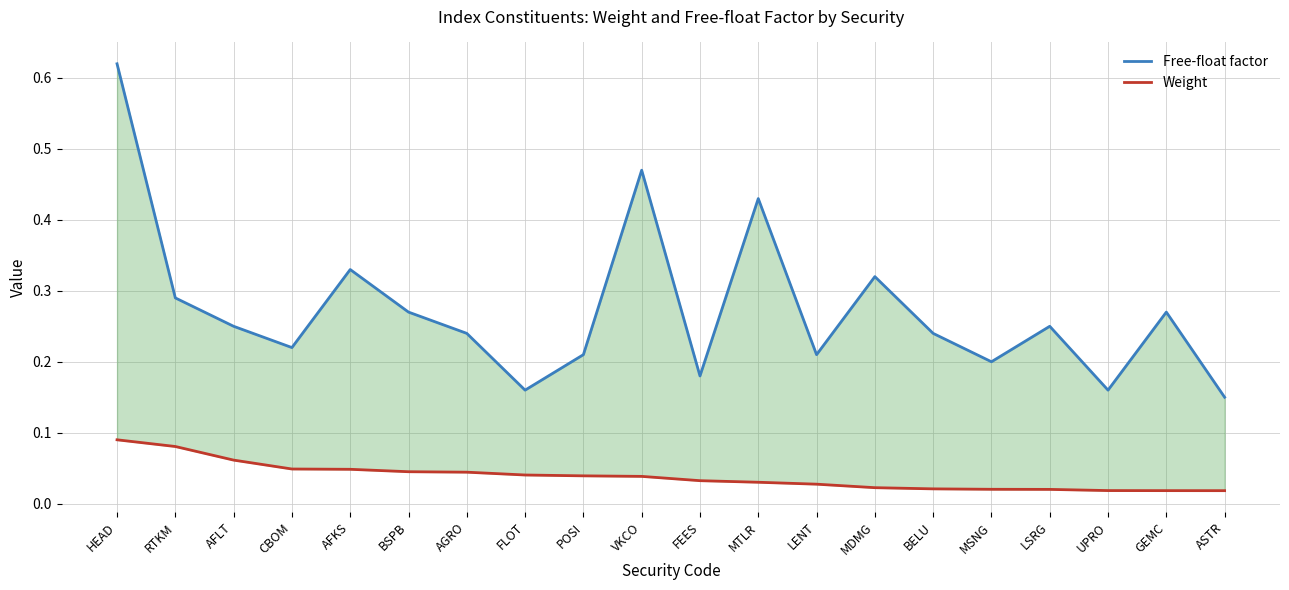

Where is the first local maximum for Free-float factor?

AFKS